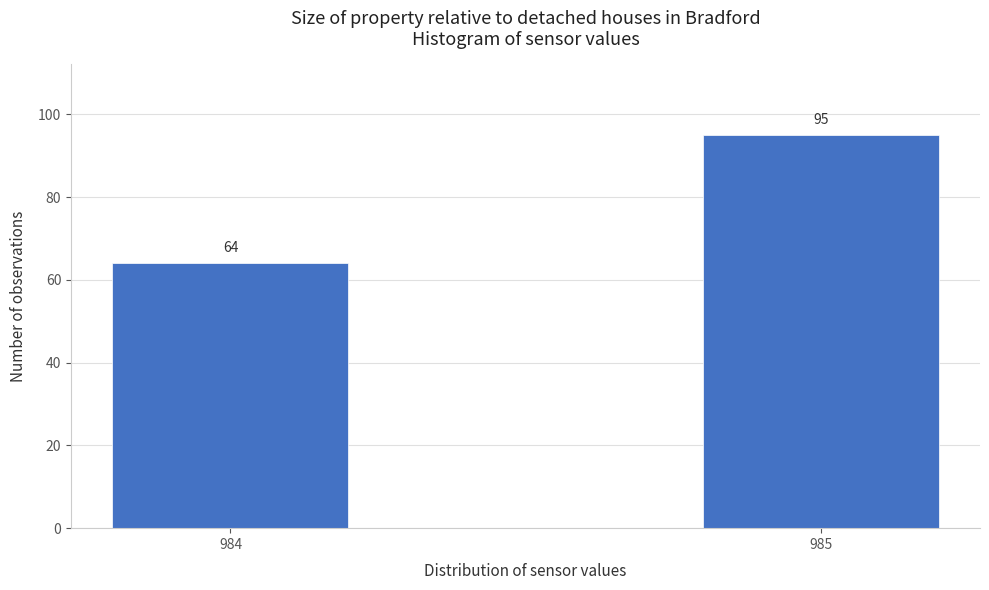

Reading right to left, transcribe all the data shown in this chart.

95	64